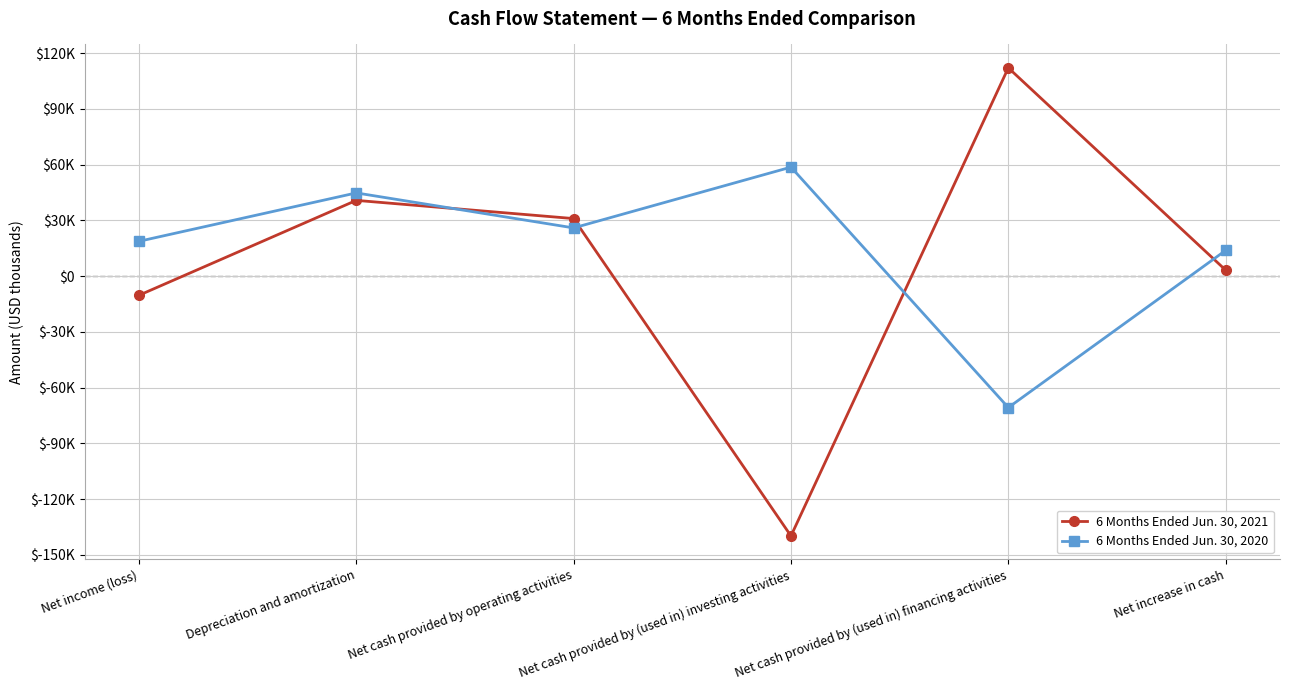

Between which two adjacent categories do 6 Months Ended Jun. 30, 2020 and 6 Months Ended Jun. 30, 2021 first intersect?

Depreciation and amortization and Net cash provided by operating activities